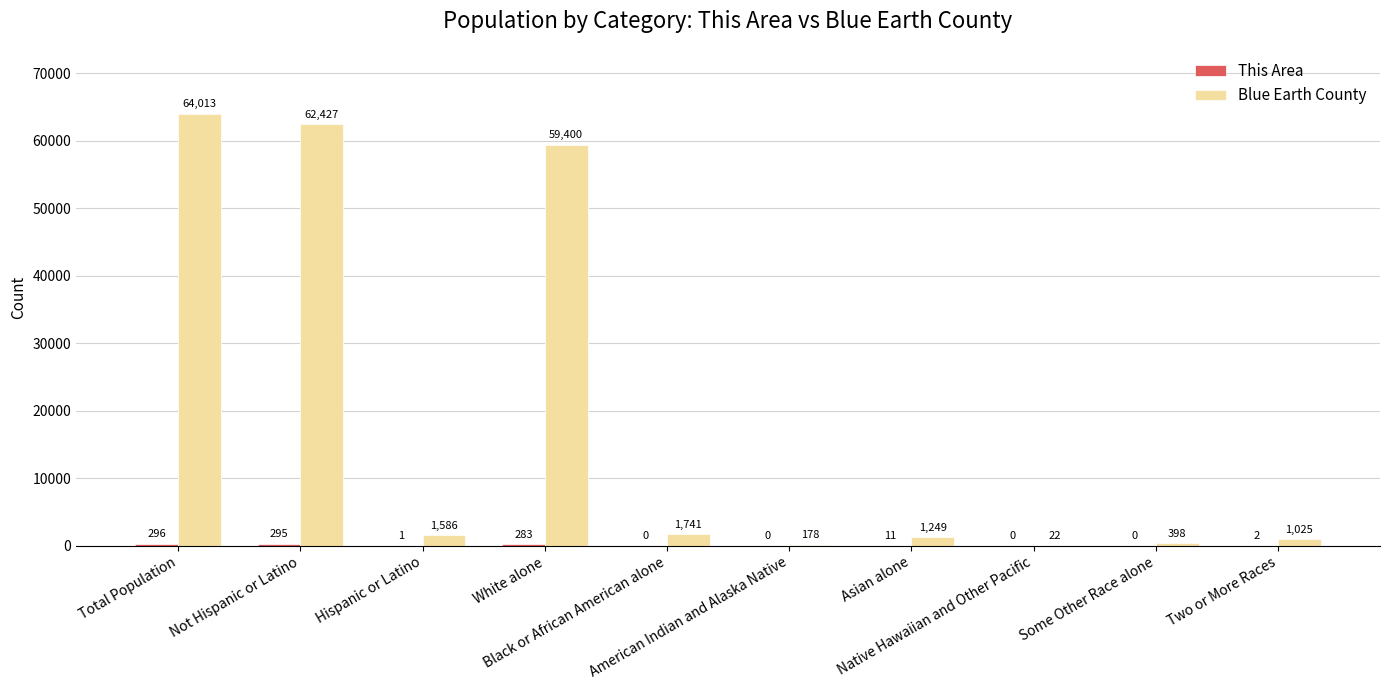

What is the greatest value displayed?

64013